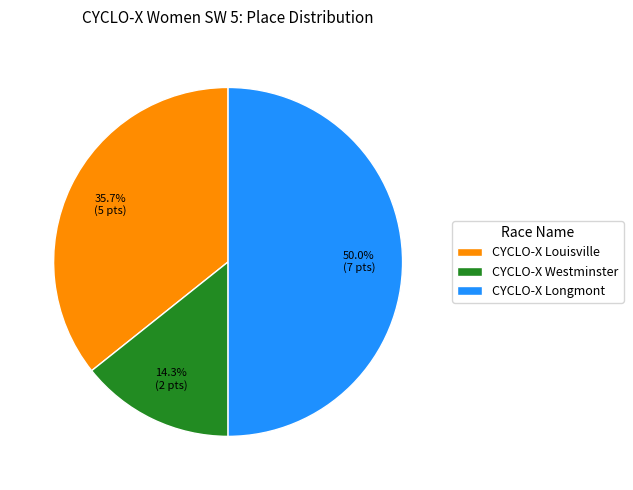

To the nearest percent, what is the difference between the largest and smallest slice percentages?

36%